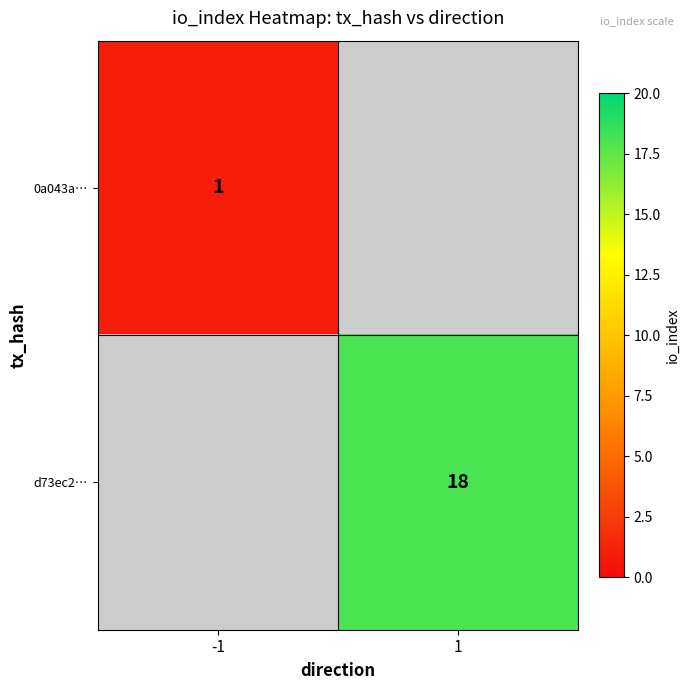

What is the minimum value shown in the chart?

1.0